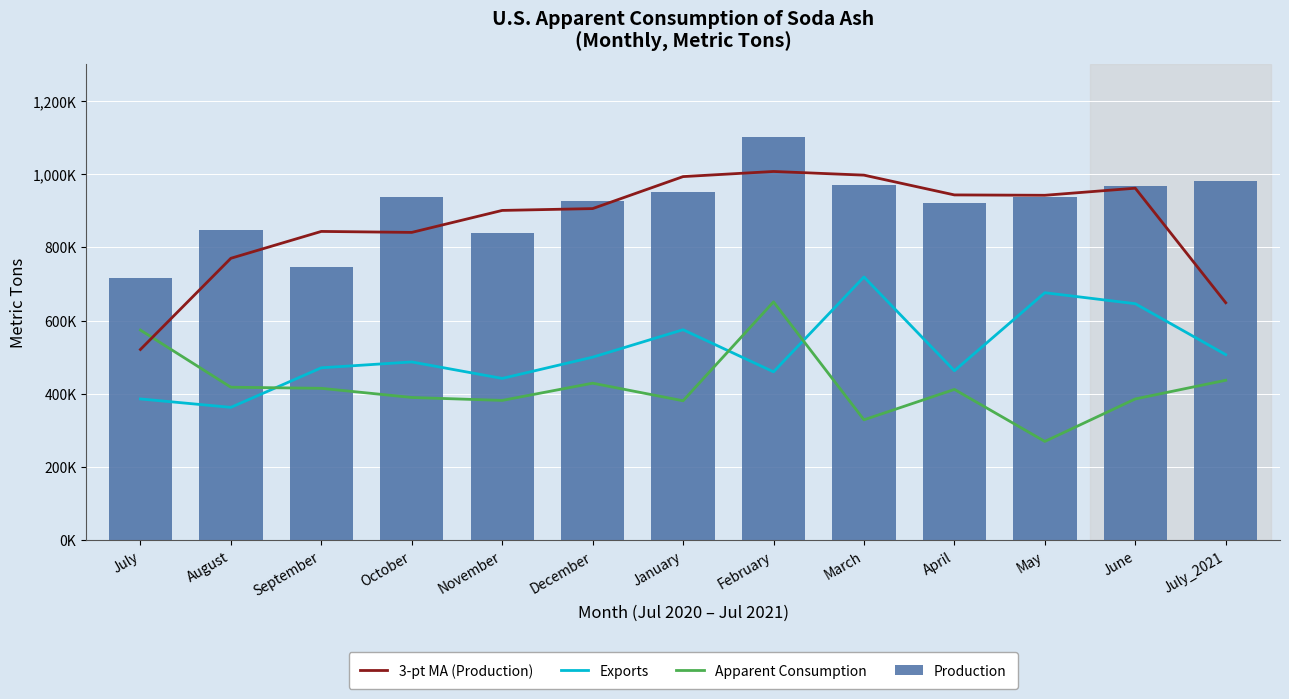

What is the difference between the 3-pt MA (Production) values at September and January?

149666.7